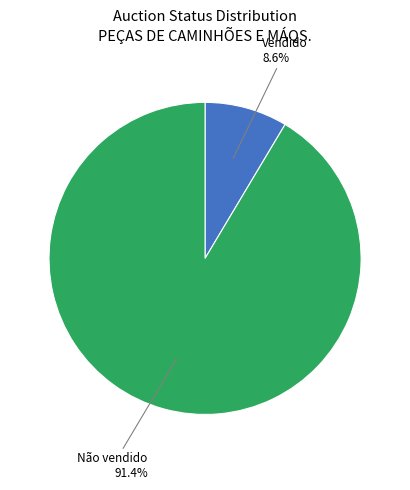

Combined, do Vendido and Não vendido account for over 50%?

Yes